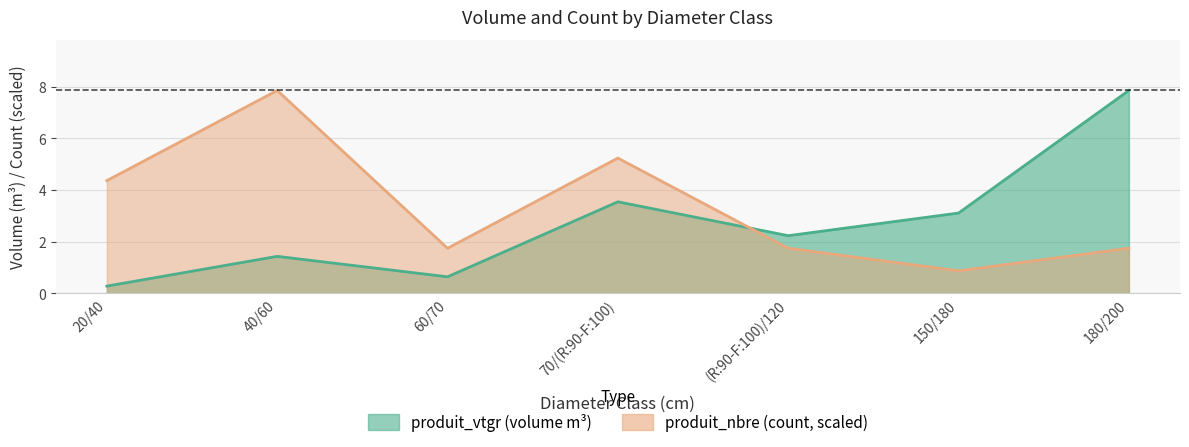

List the series in order of their peak value, lowest first.

produit_nbre, produit_vtgr